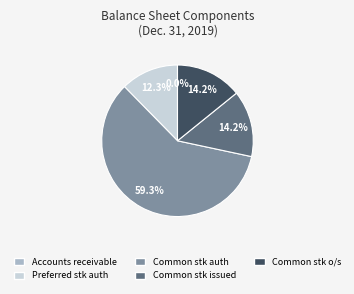

What is the largest slice in the pie chart?

Common stk auth